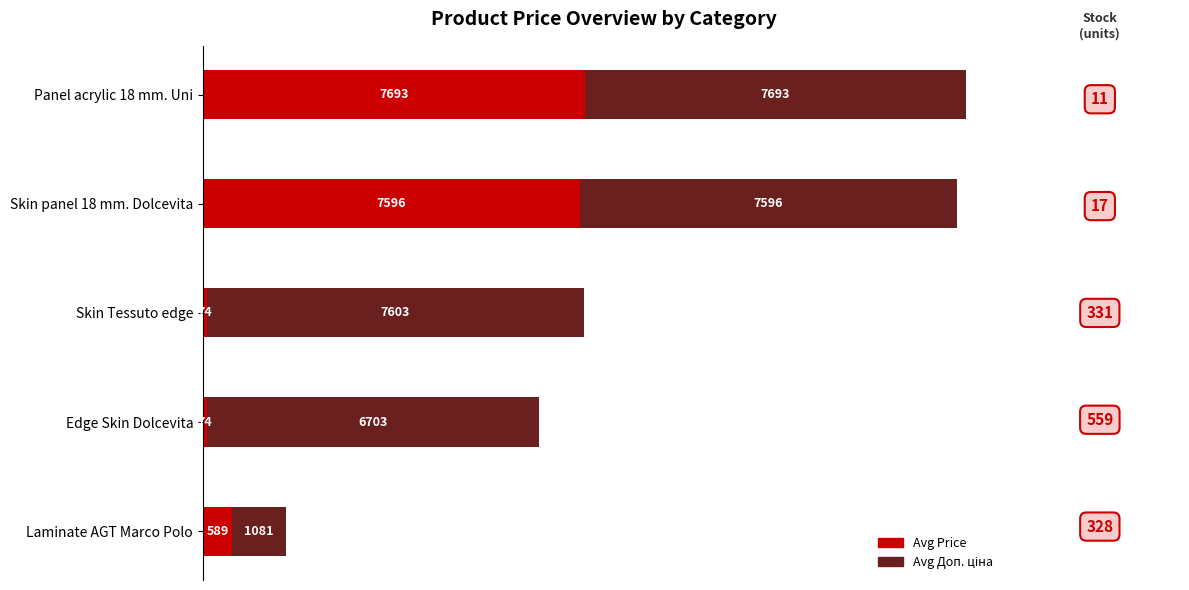

Where is Avg Price nearest to the value 3883?

Laminate AGT Marco Polo